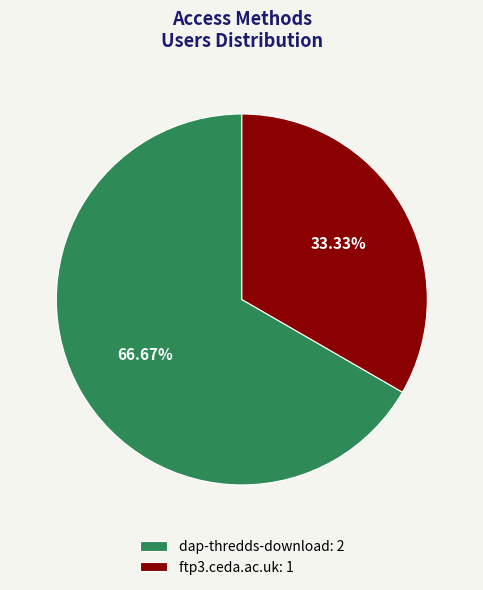

How many segments does this pie chart have?

2